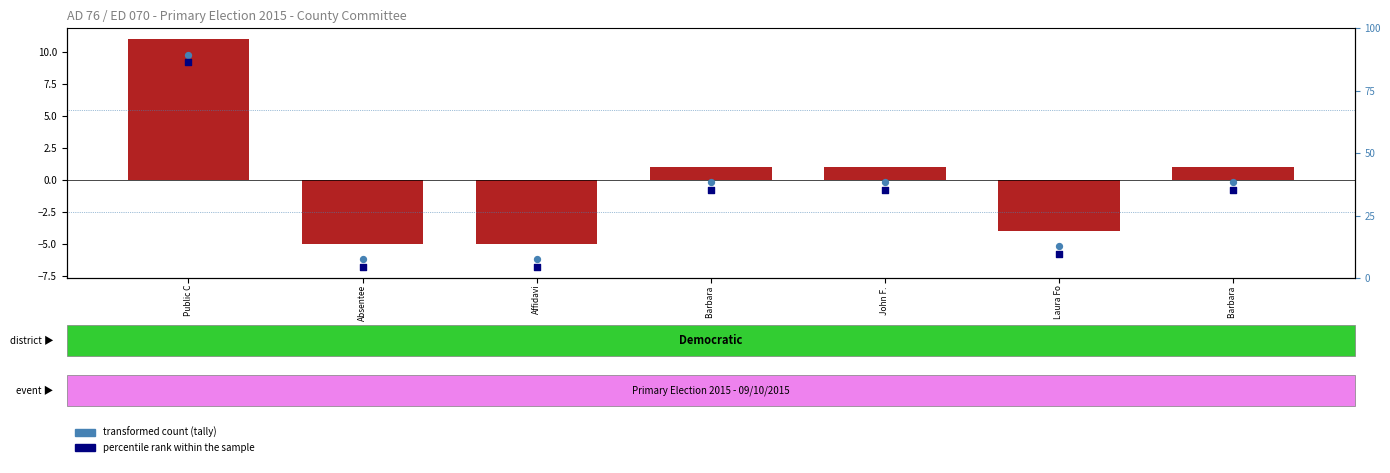

Reading right to left, extract all data points from this chart.

tally (centered): Barbara =1.0	Laura Fo=-4.0	John F. =1.0	Barbara =1.0	Affidavi=-5.0	Absentee=-5.0	Public C=11.0
transformed count: Barbara =-0.2	Laura Fo=-5.2	John F. =-0.2	Barbara =-0.2	Affidavi=-6.2	Absentee=-6.2	Public C=9.8
percentile rank within the sample: Barbara =-0.8	Laura Fo=-5.8	John F. =-0.8	Barbara =-0.8	Affidavi=-6.8	Absentee=-6.8	Public C=9.2